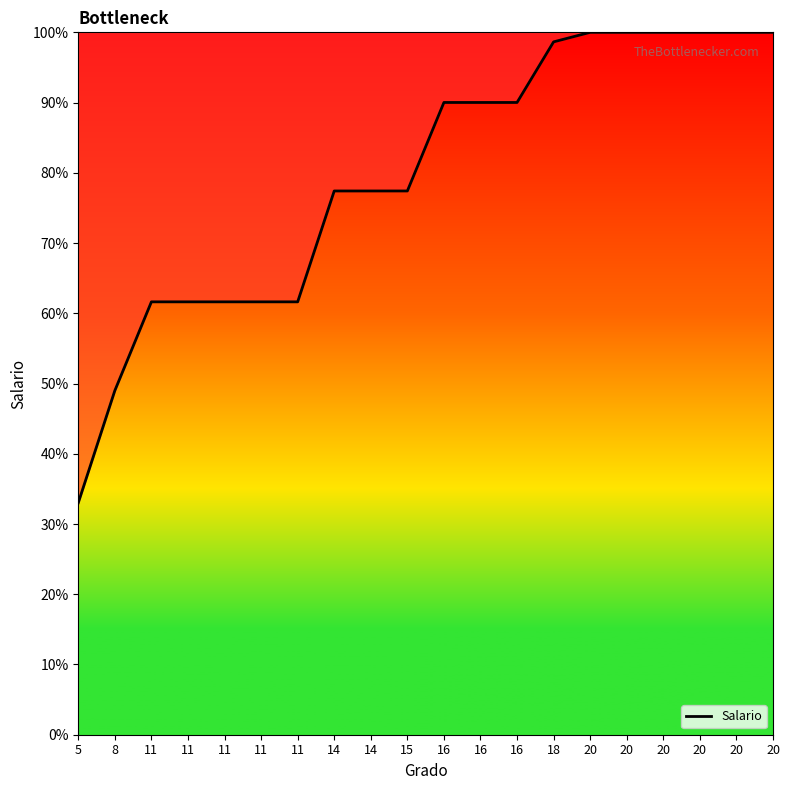

What is the difference between the maximum and minimum values?

67.0